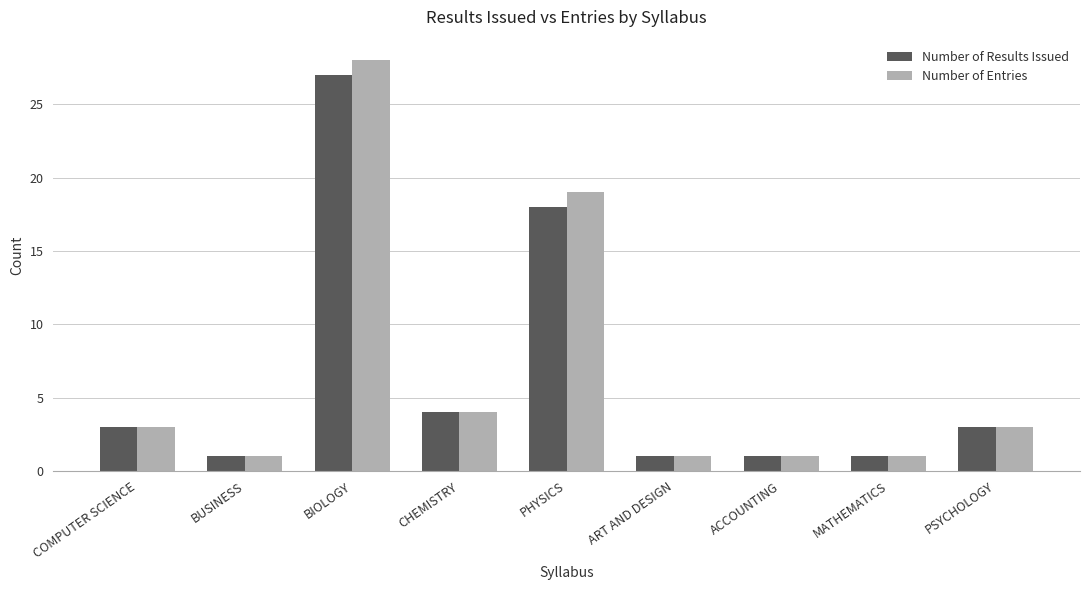

What is the difference between the second highest and minimum values in the Number of Entries series?

18